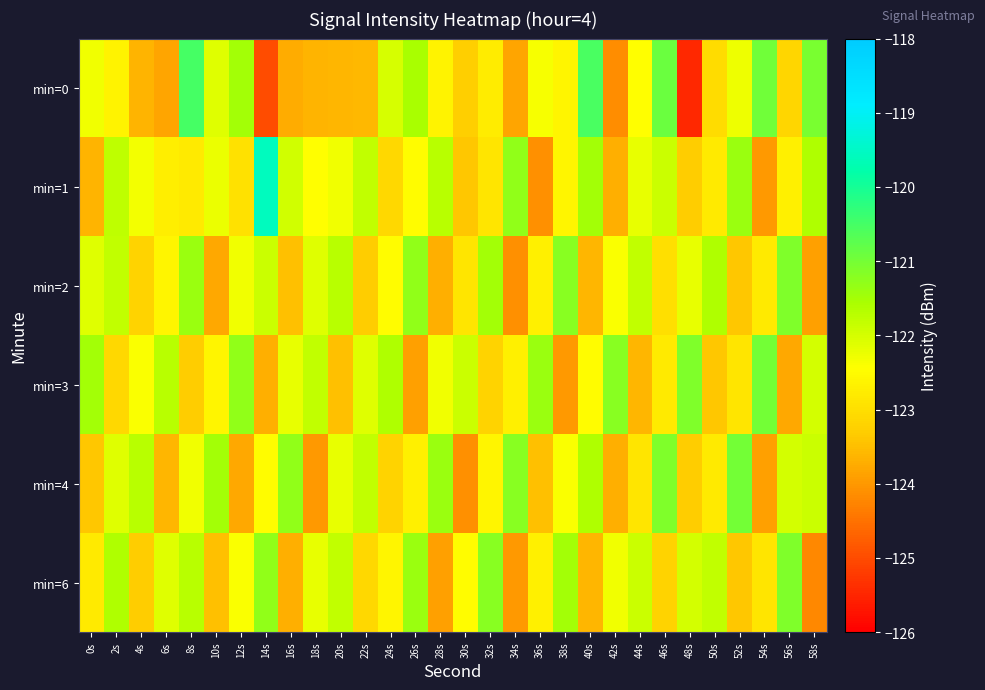

How many categories are shown in the chart?

30